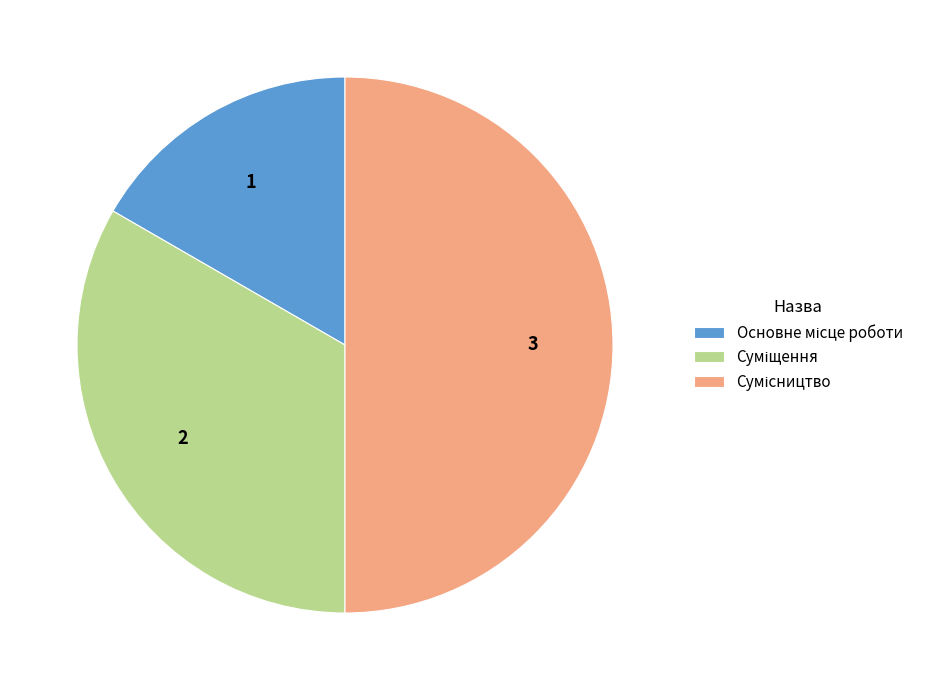

How many slices are in this pie chart?

3